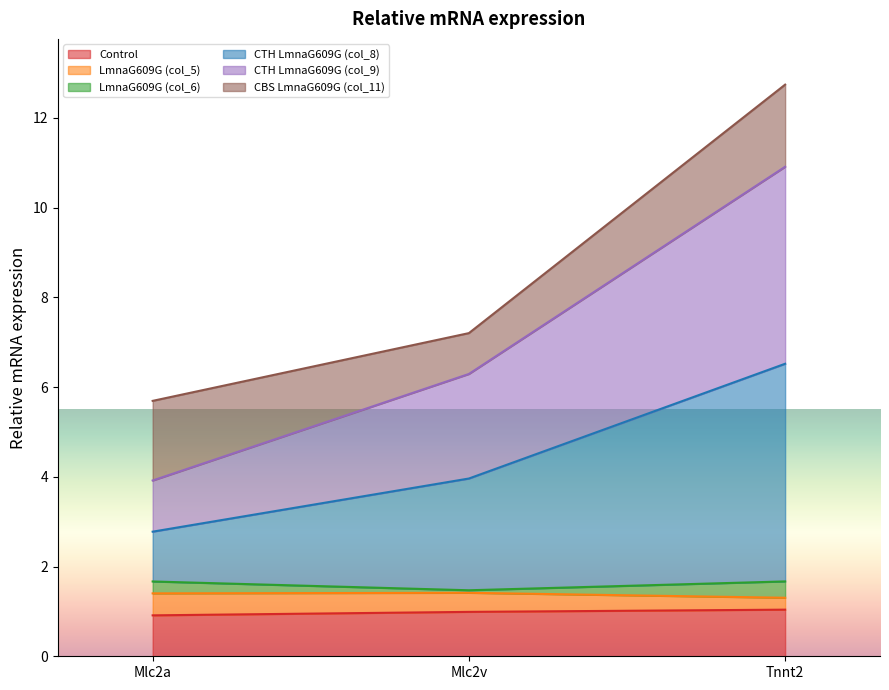

What is the difference between the highest and lowest values at Mlc2v?

6.2